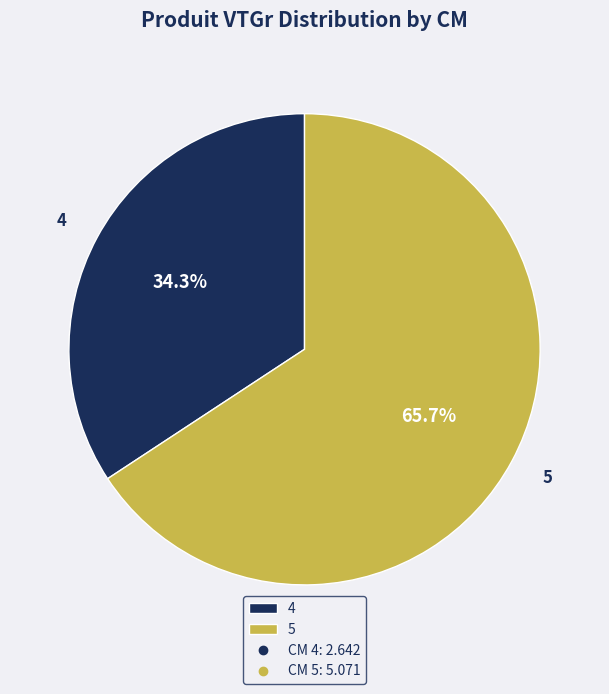

Which slice is the largest?

5